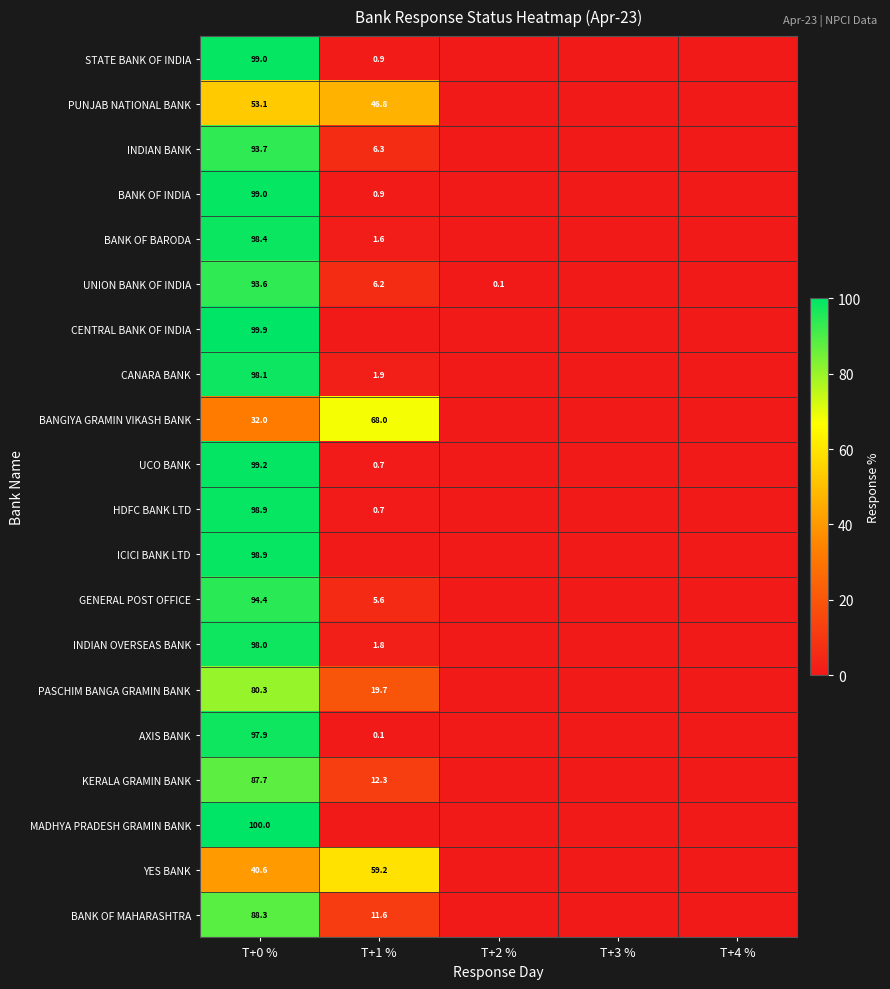

True or false: PASCHIM BANGA GRAMIN BANK has a value of 80.3 at T+0 %.

True